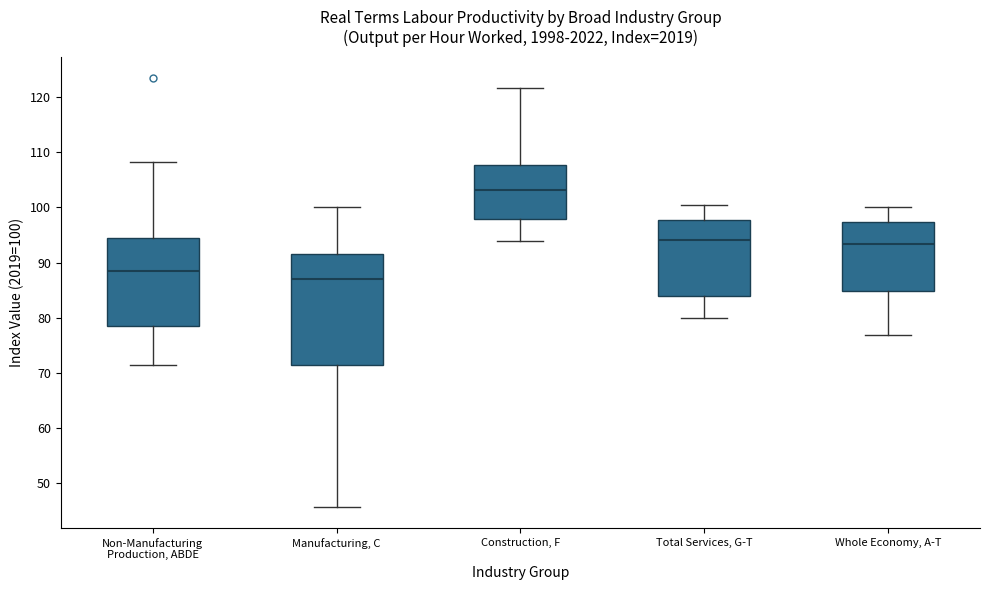

Which box has the lowest median line?

Manufacturing, C